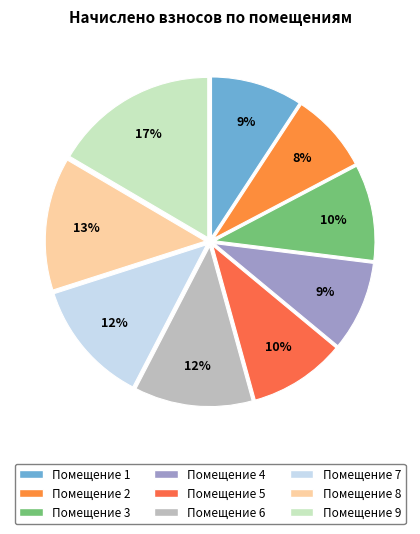

How many segments does this pie chart have?

9